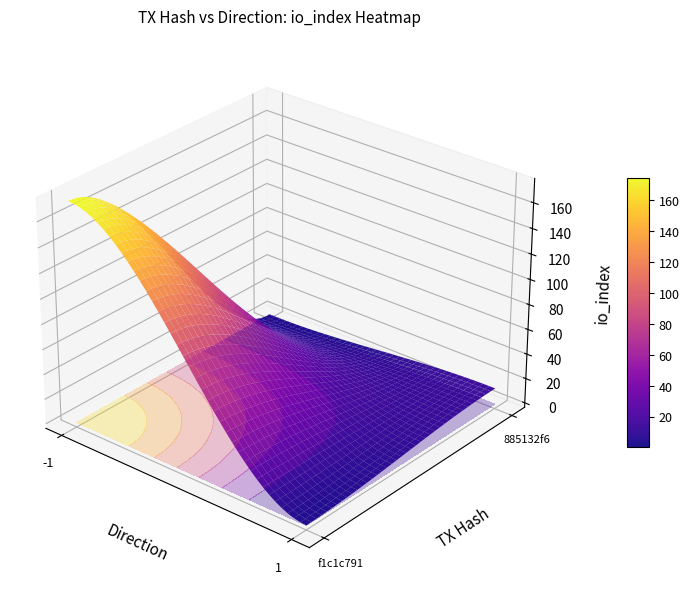

Reading left to right, list all the values displayed in this chart.

f1c1c791: -1	175
885132f6: 1	13